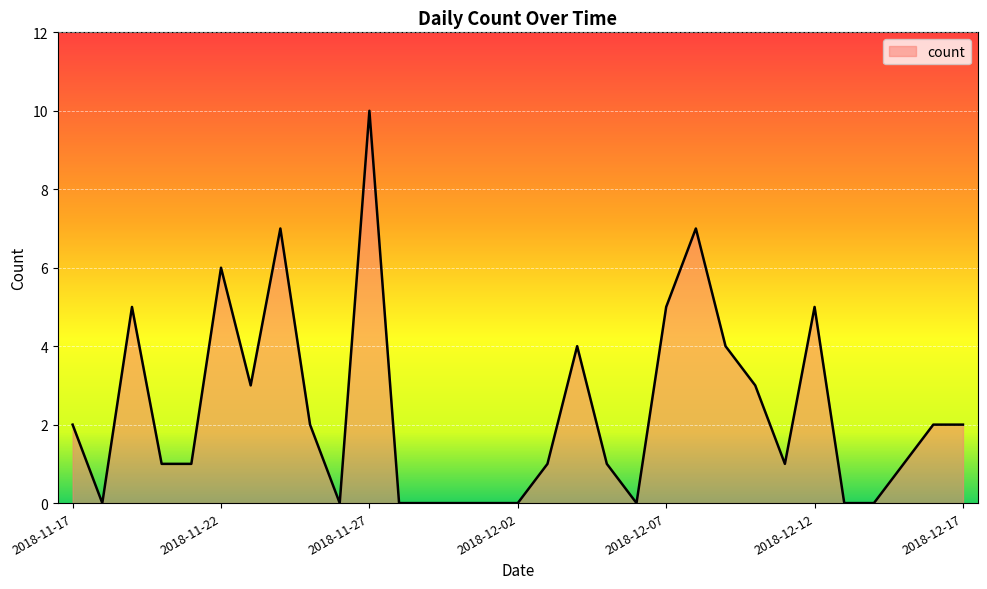

What is the difference between the maximum and minimum values?

10